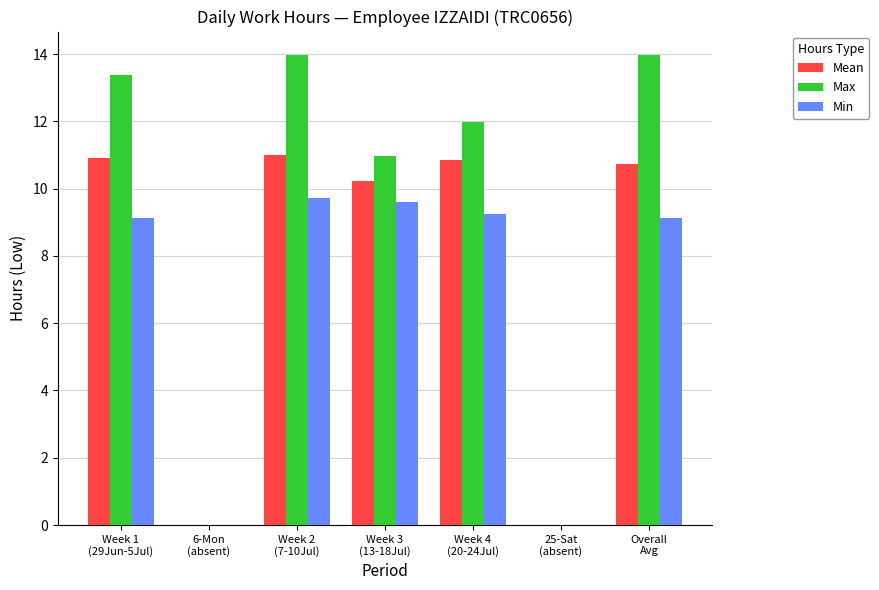

What is the sum of all Min values?

46.8